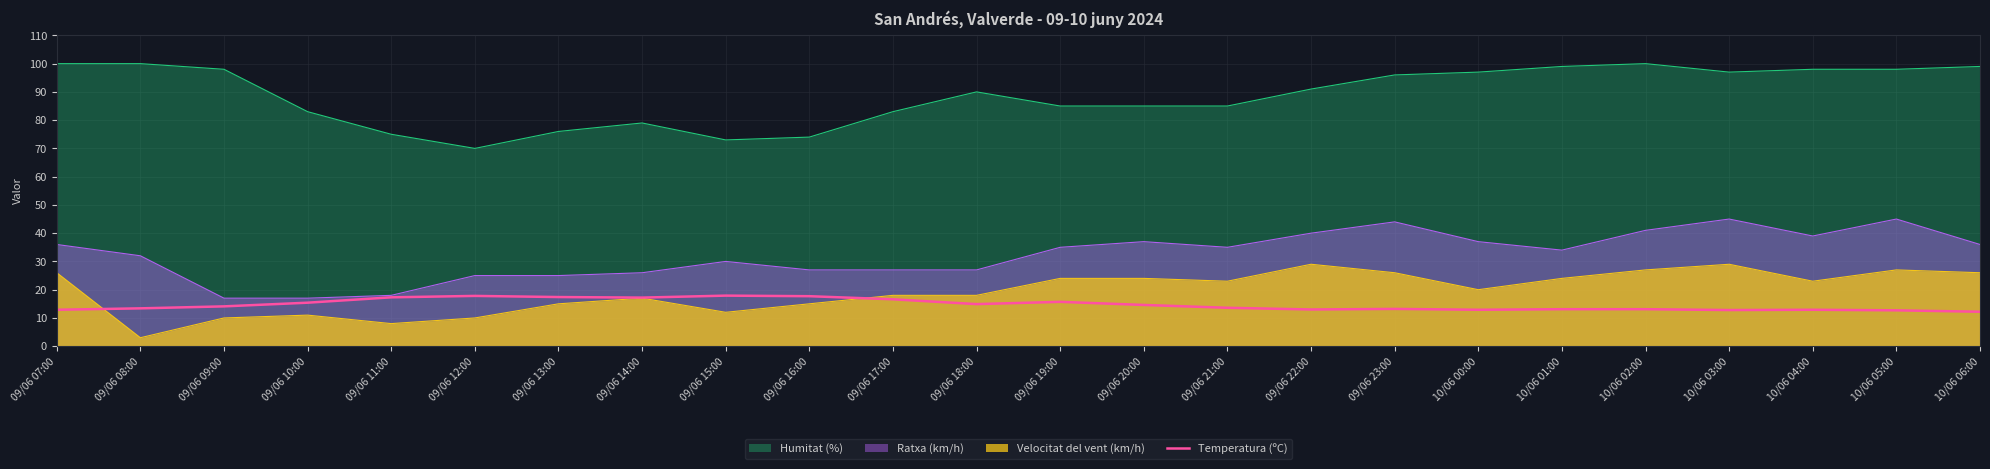

Is it true that the value at 10/06 03:00 is 12.8?

True